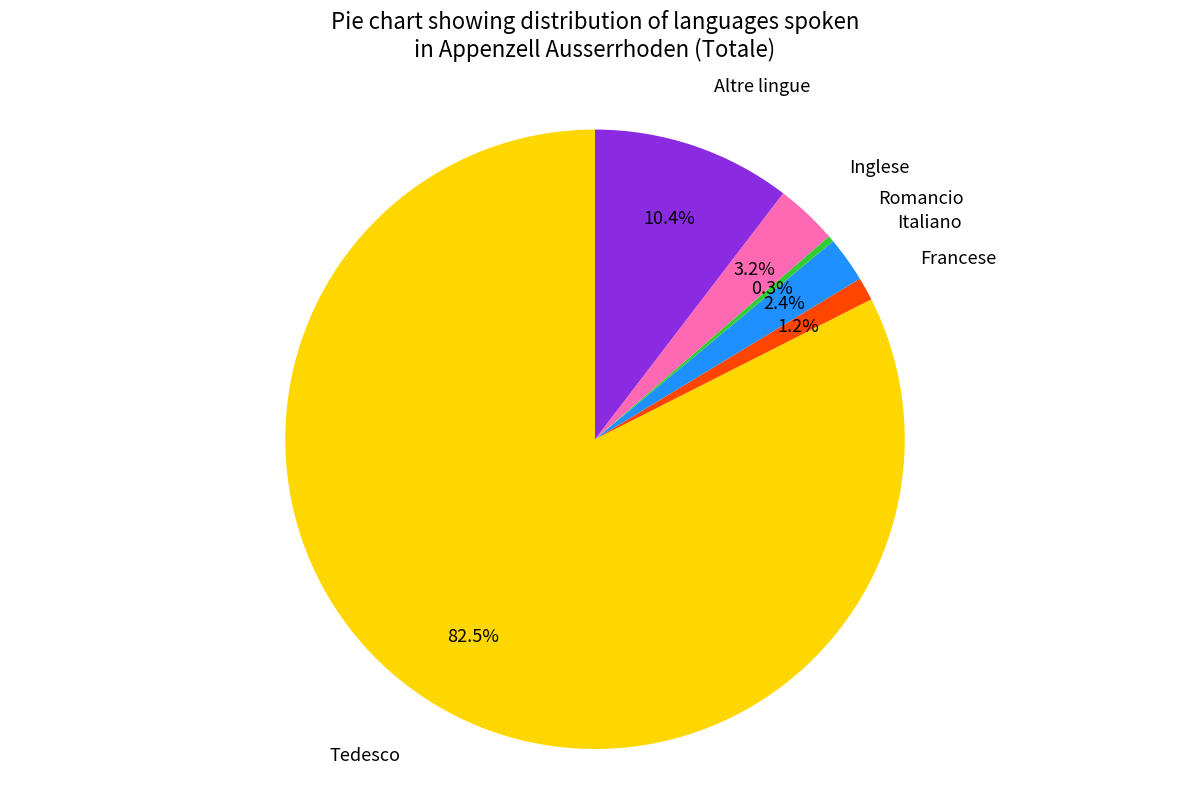

Which category has the biggest portion of the pie?

Tedesco